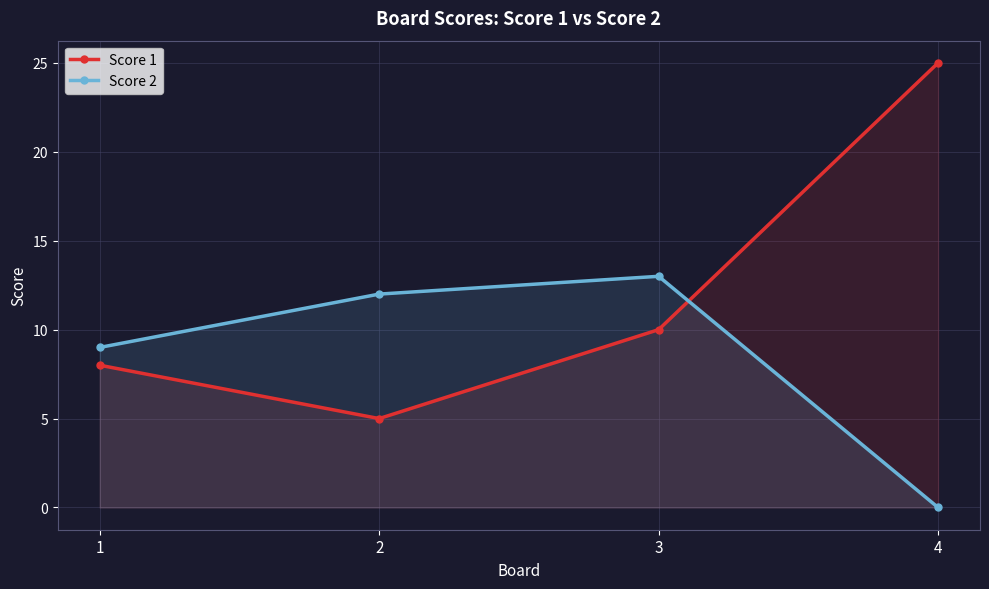

The value of Score 1 at 1 is 13. True or false?

False